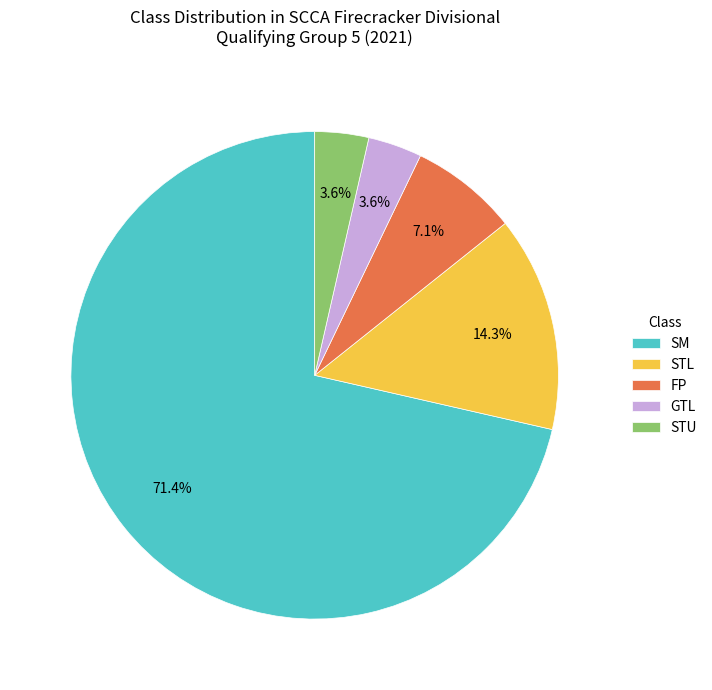

Which category accounts for the majority?

SM